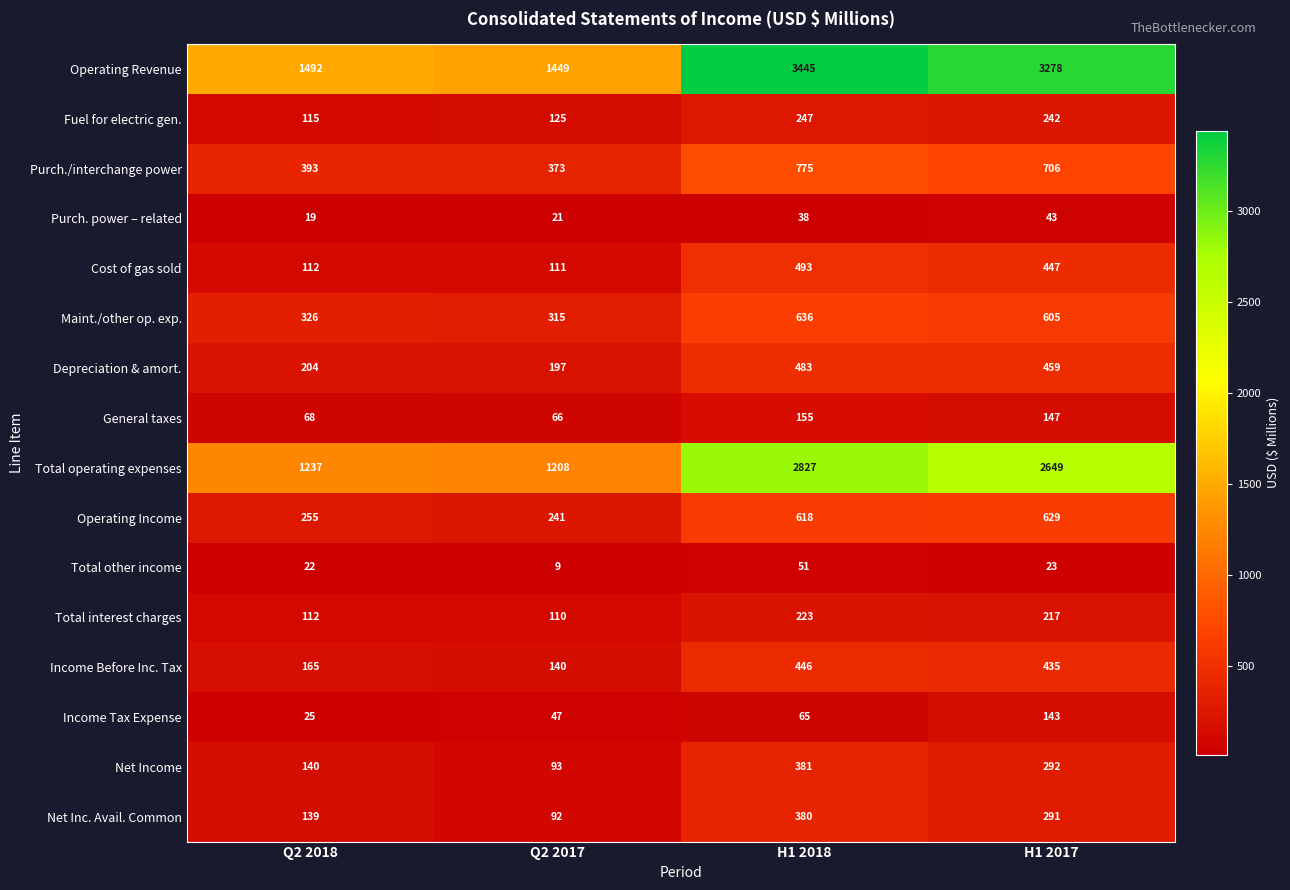

What is the approximate value of Cost of gas sold at Q2 2018, to the nearest 10?

110